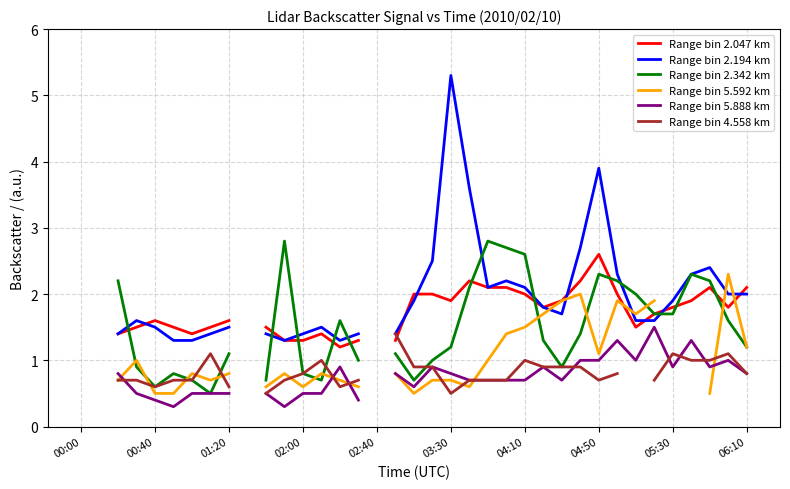

The value of Range bin 5.888 km at 18 is 1.0. True or false?

False